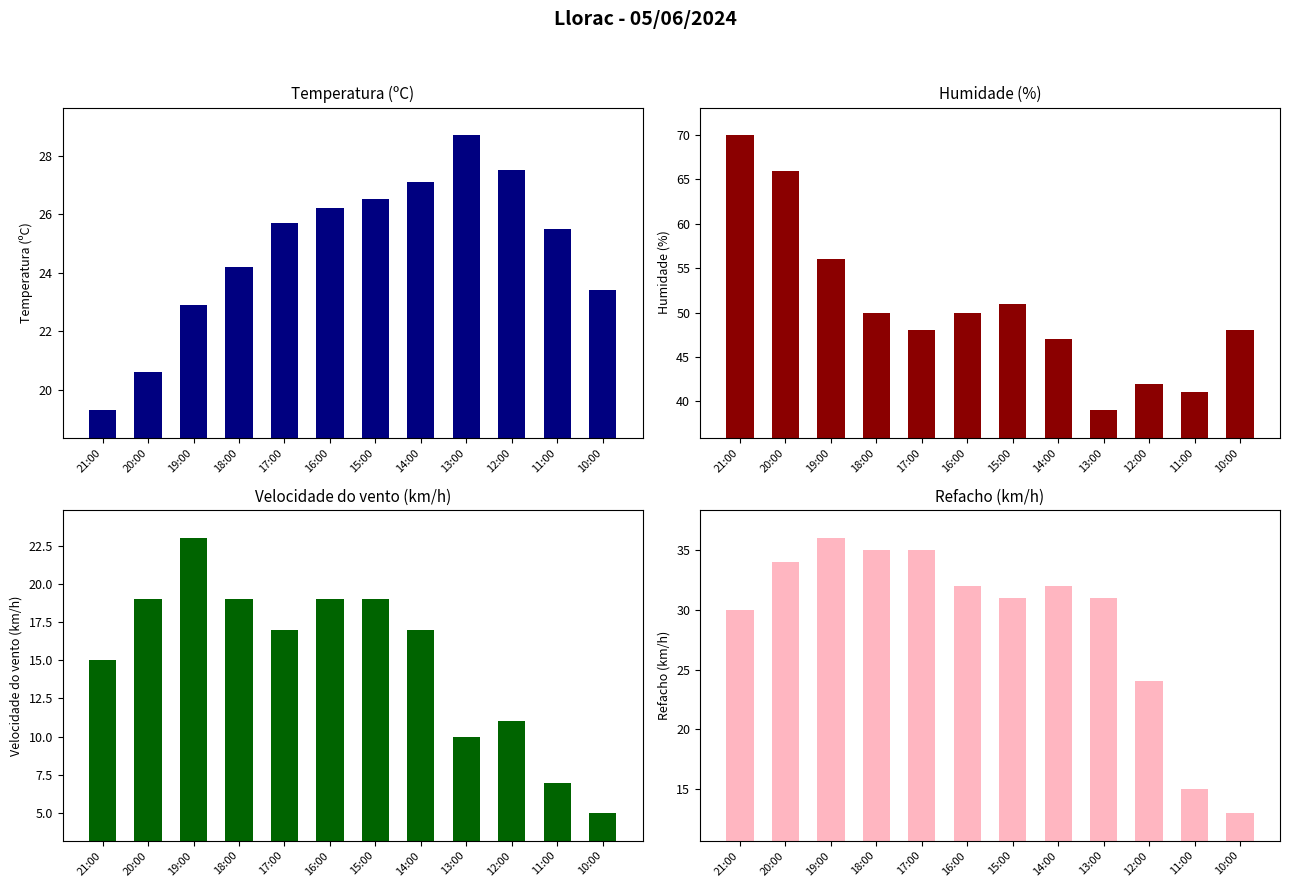

Reading left to right, extract all data points from this chart.

Temperatura (ºC): 21:00=19.3	20:00=20.6	19:00=22.9	18:00=24.2	17:00=25.7	16:00=26.2	15:00=26.5	14:00=27.1	13:00=28.7	12:00=27.5	11:00=25.5	10:00=23.4
Humidade (%): 21:00=70.0	20:00=66.0	19:00=56.0	18:00=50.0	17:00=48.0	16:00=50.0	15:00=51.0	14:00=47.0	13:00=39.0	12:00=42.0	11:00=41.0	10:00=48.0
Velocidade do vento (km/h): 21:00=15.0	20:00=19.0	19:00=23.0	18:00=19.0	17:00=17.0	16:00=19.0	15:00=19.0	14:00=17.0	13:00=10.0	12:00=11.0	11:00=7.0	10:00=5.0
Refacho (km/h): 21:00=30.0	20:00=34.0	19:00=36.0	18:00=35.0	17:00=35.0	16:00=32.0	15:00=31.0	14:00=32.0	13:00=31.0	12:00=24.0	11:00=15.0	10:00=13.0